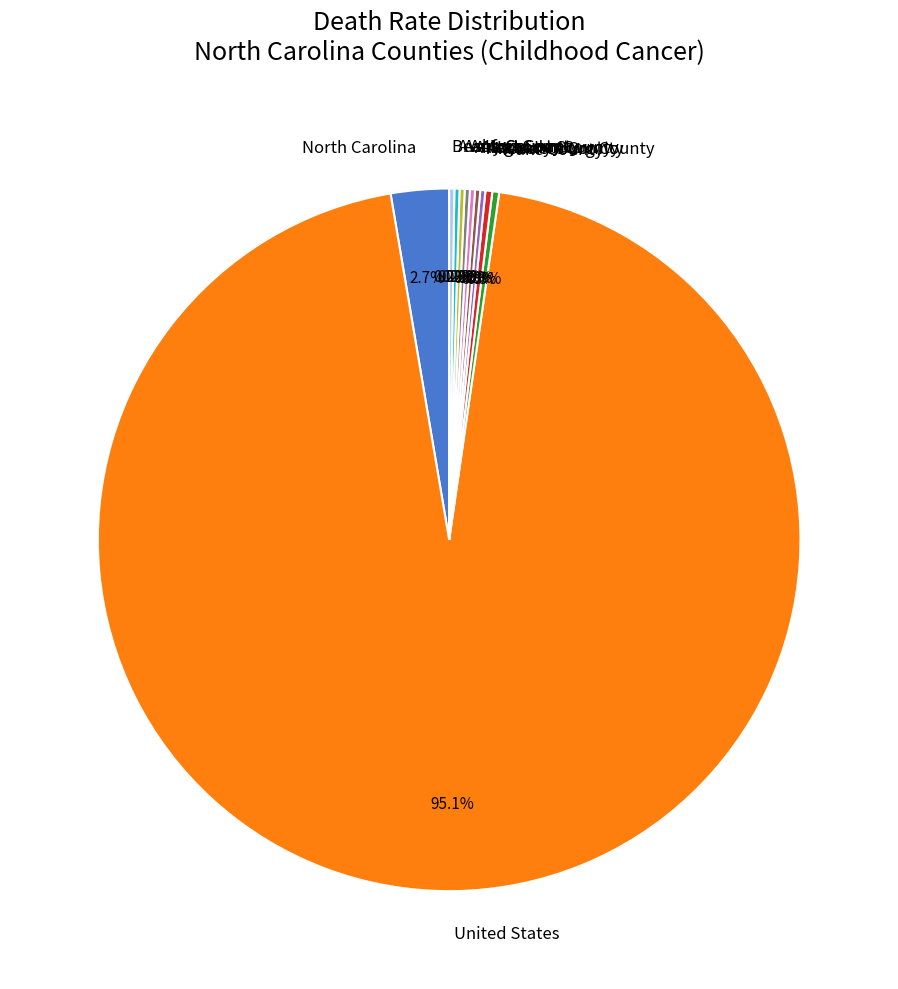

What is the majority slice?

United States